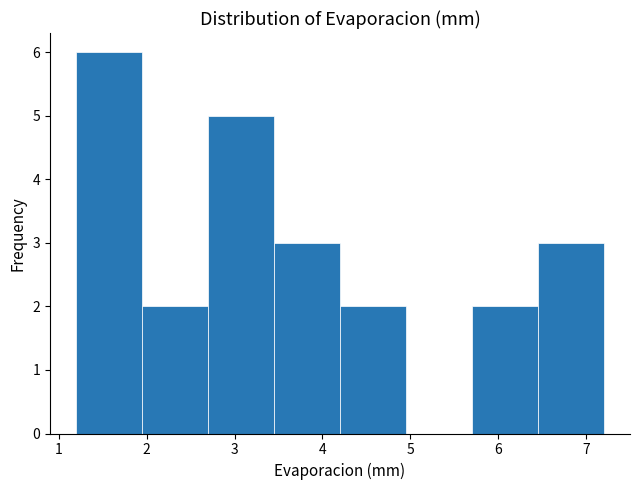

Reading left to right, transcribe this chart: for each bar, give the range it covers on the x-axis and its height. Neither the bar edges nor the heights are printed on the chart, so give them approximately, as read against the axes.

1.20 to 1.95: 6
1.95 to 2.70: 2
2.70 to 3.45: 5
3.45 to 4.20: 3
4.20 to 4.95: 2
4.95 to 5.70: 0
5.70 to 6.45: 2
6.45 to 7.20: 3